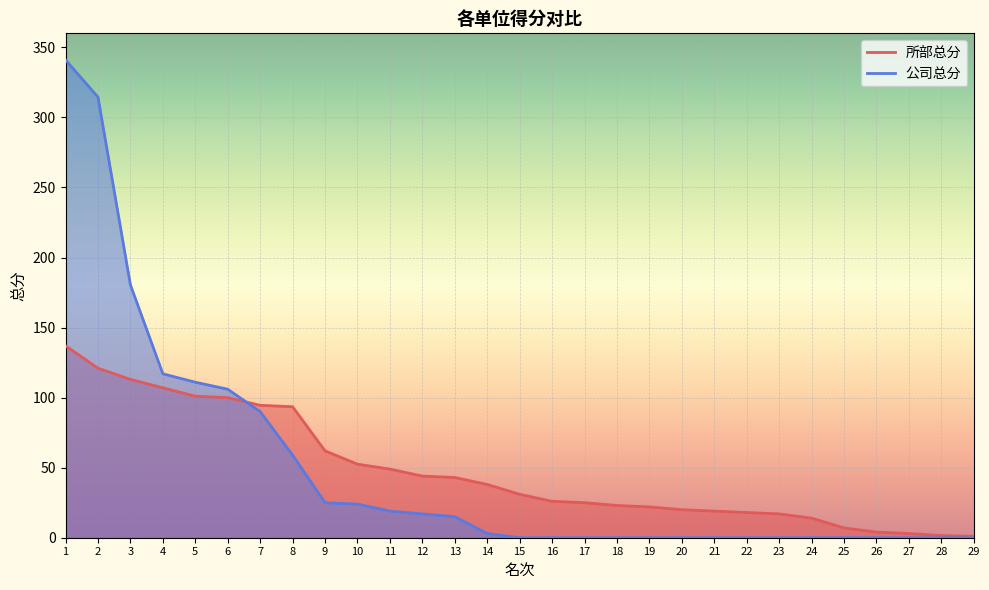

Which series has the largest total across all categories?

公司总分